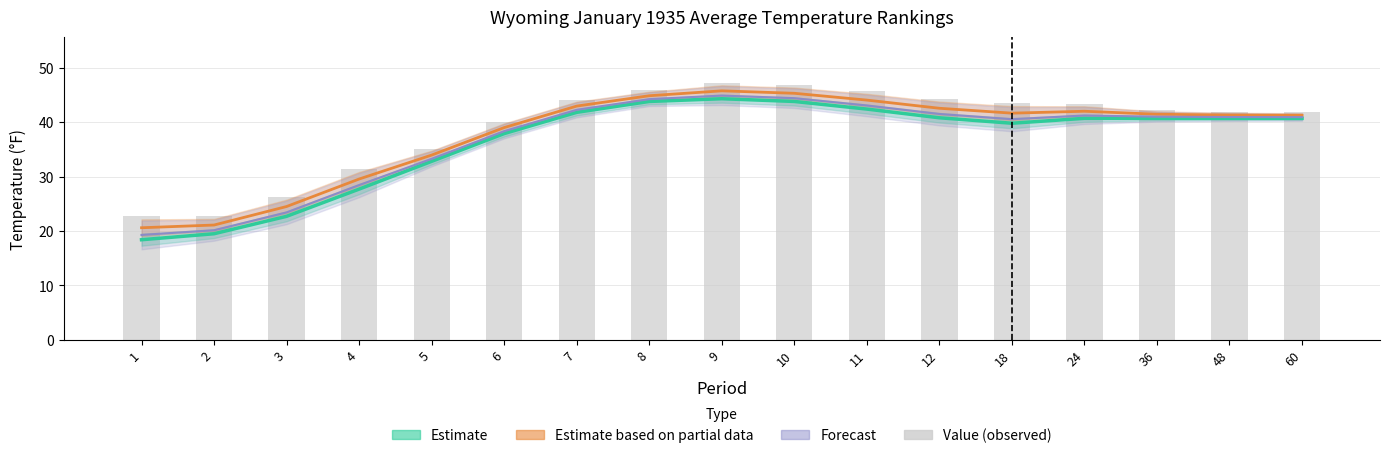

List the series in order of their overall mean, highest first.

Value, Estimate based on partial data (Value), Forecast (Departure-adjusted), Estimate (1901-2000 Mean)